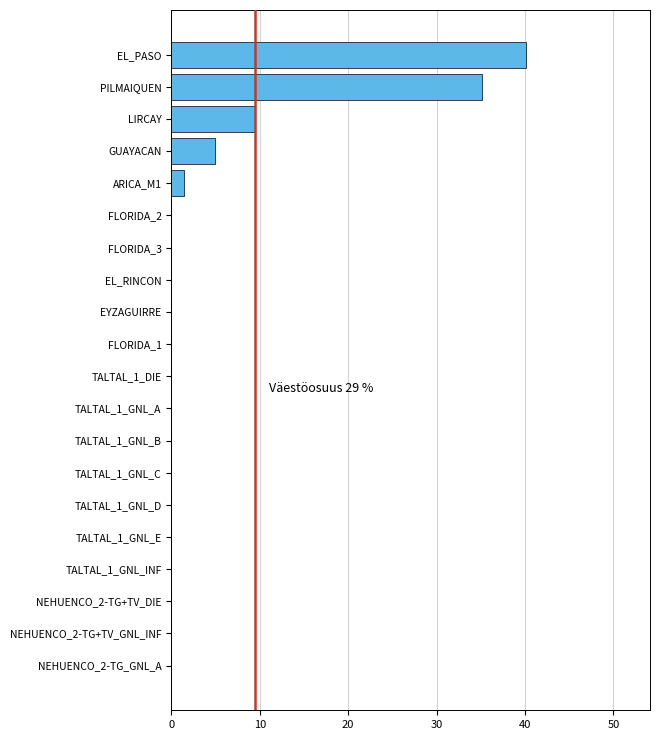

What is the greatest value displayed?

40.1